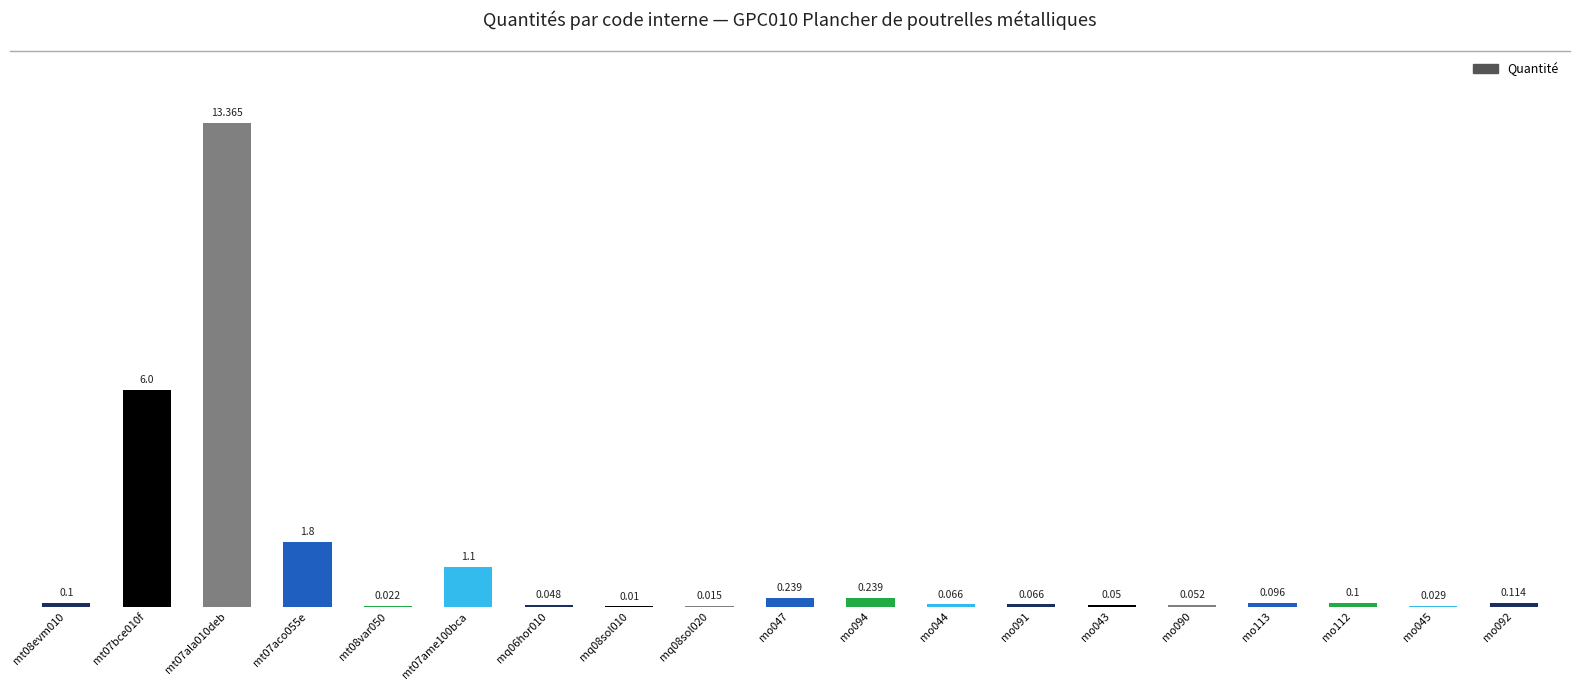

What is the label of the 9th bar from the right?

mo094